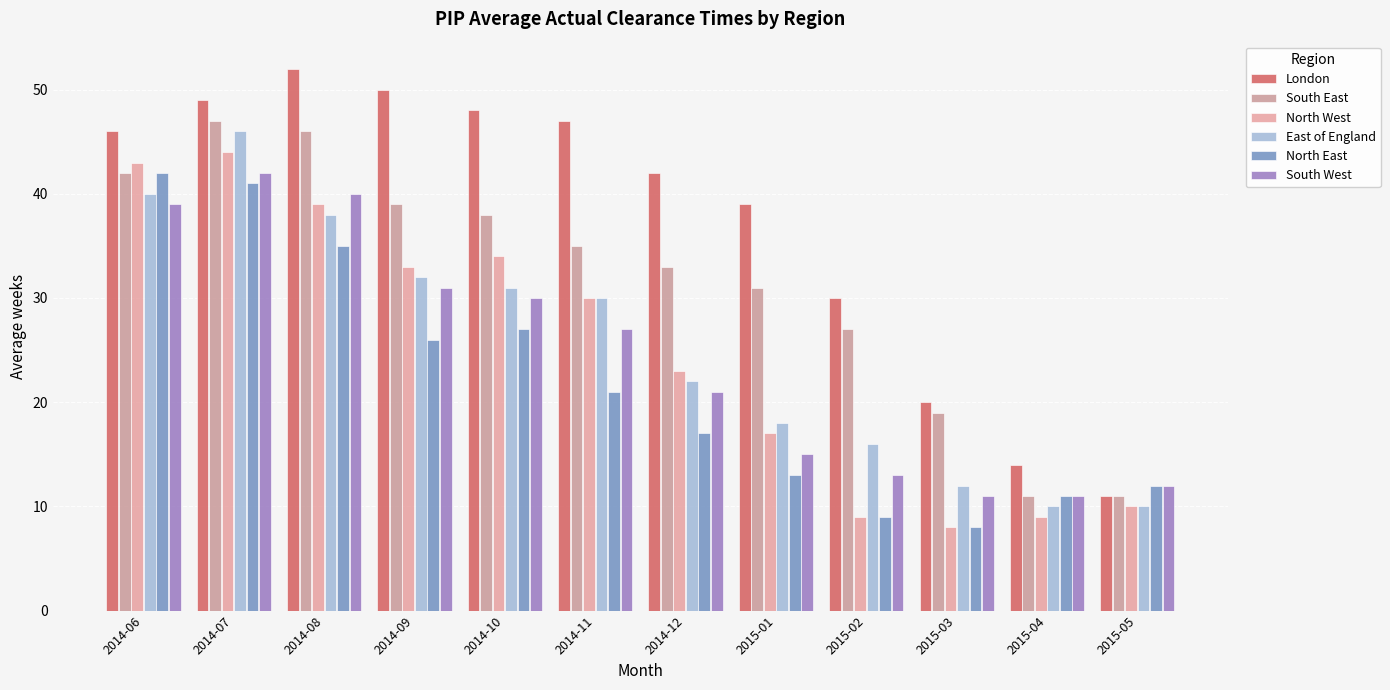

What value does the North East series have at 2014-12, to the nearest 10?

20